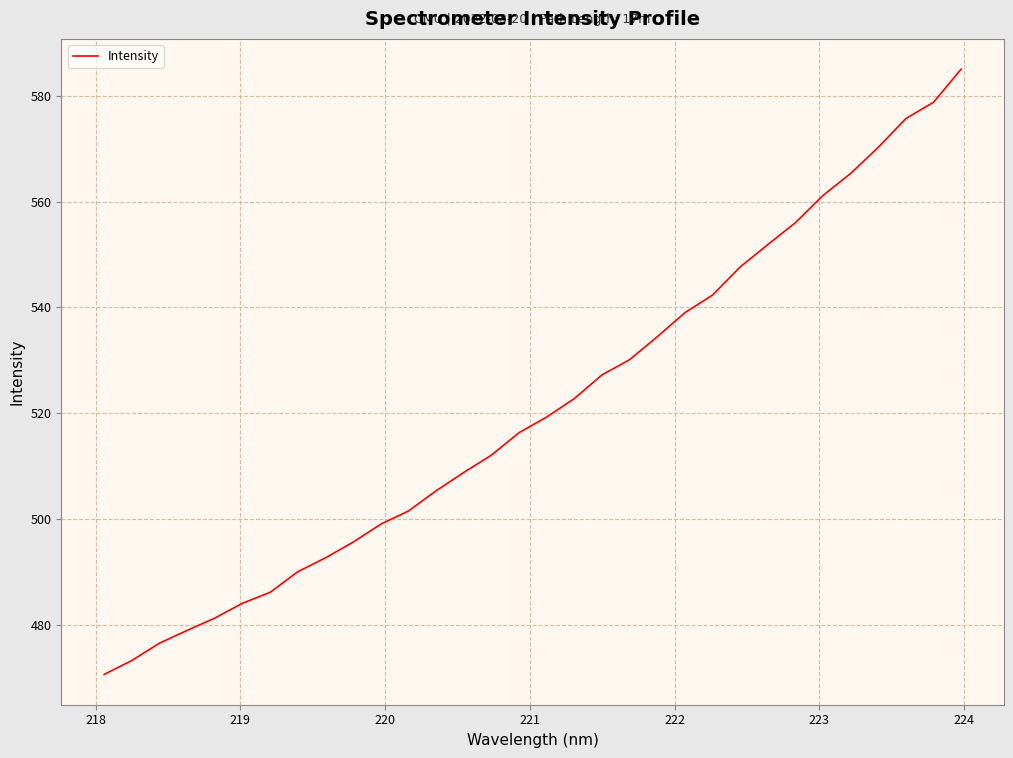

What is the minimum value shown in the chart?

470.6